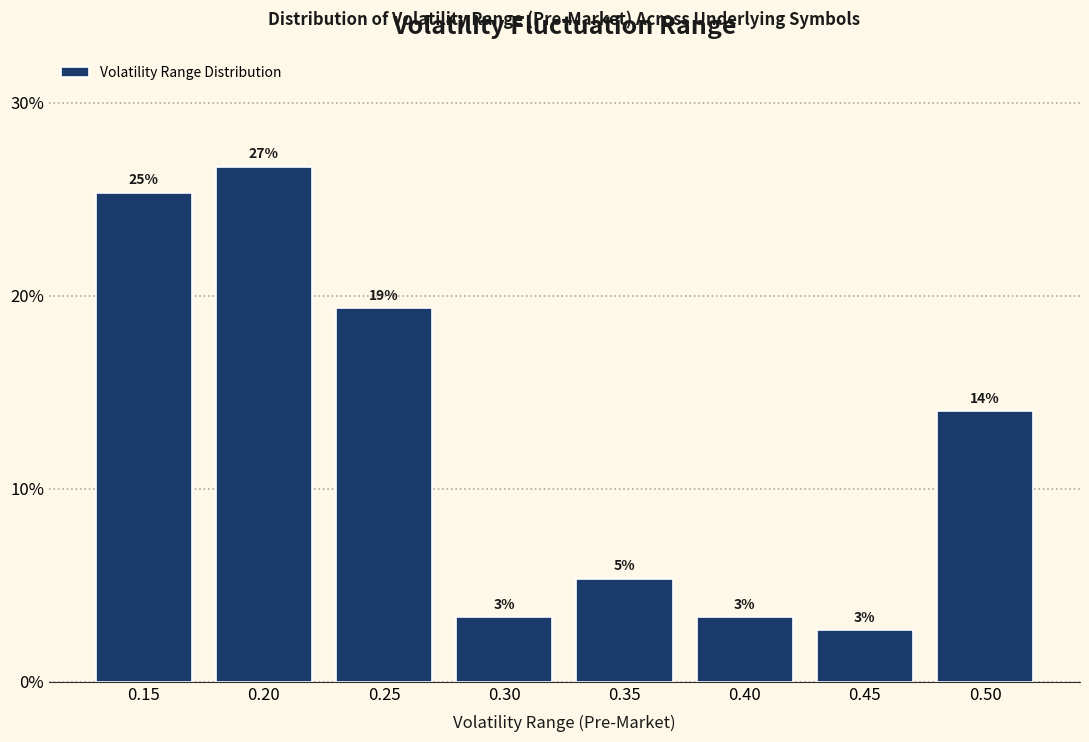

How many bars are there in total?

8